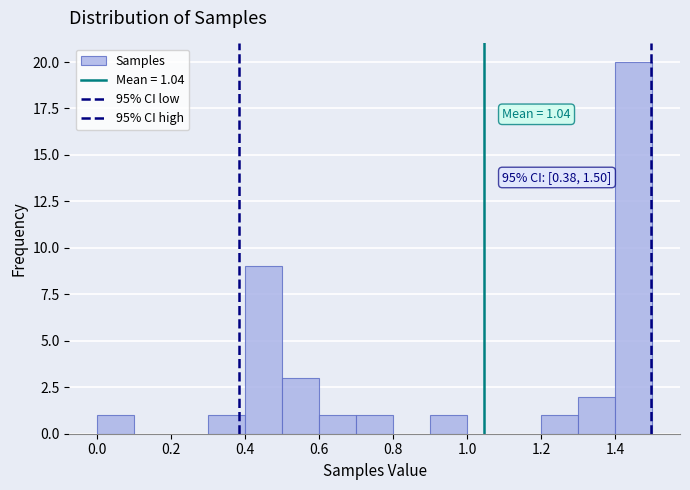

Which range on the x-axis has the tallest bar?

1.4 to 1.5